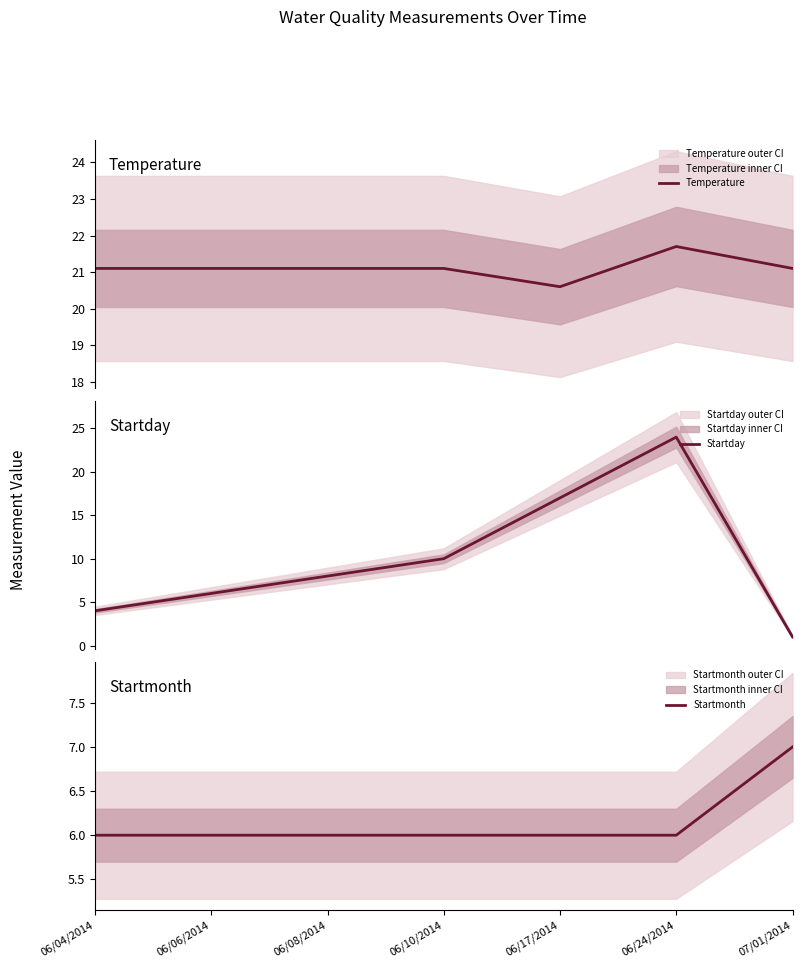

True or false: Temperature and Startmonth intersect in this chart.

False